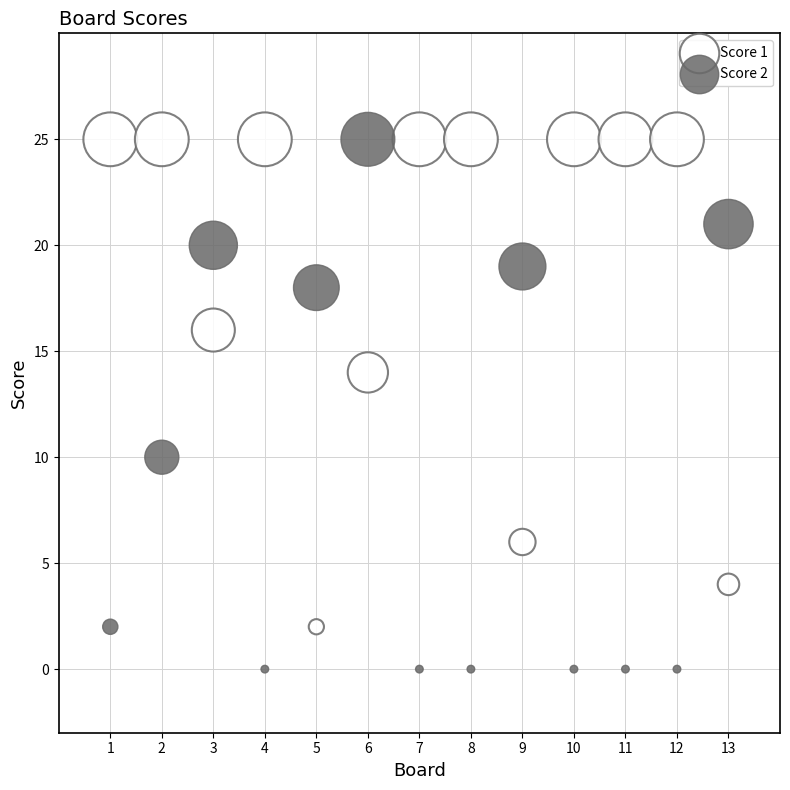

Across all data points, what is the range of Y values (max minus min)?

25